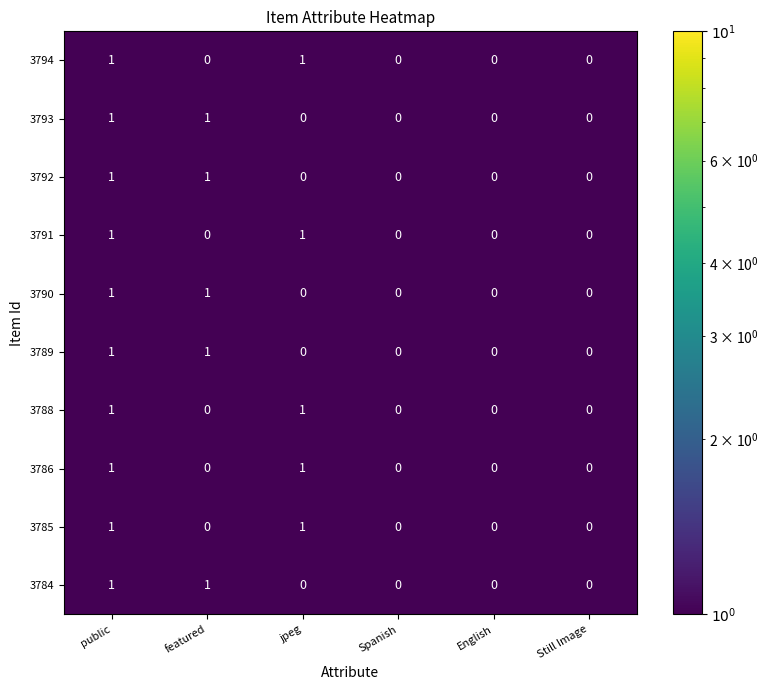

The 3789 series shows 0 at Spanish. True or false?

True